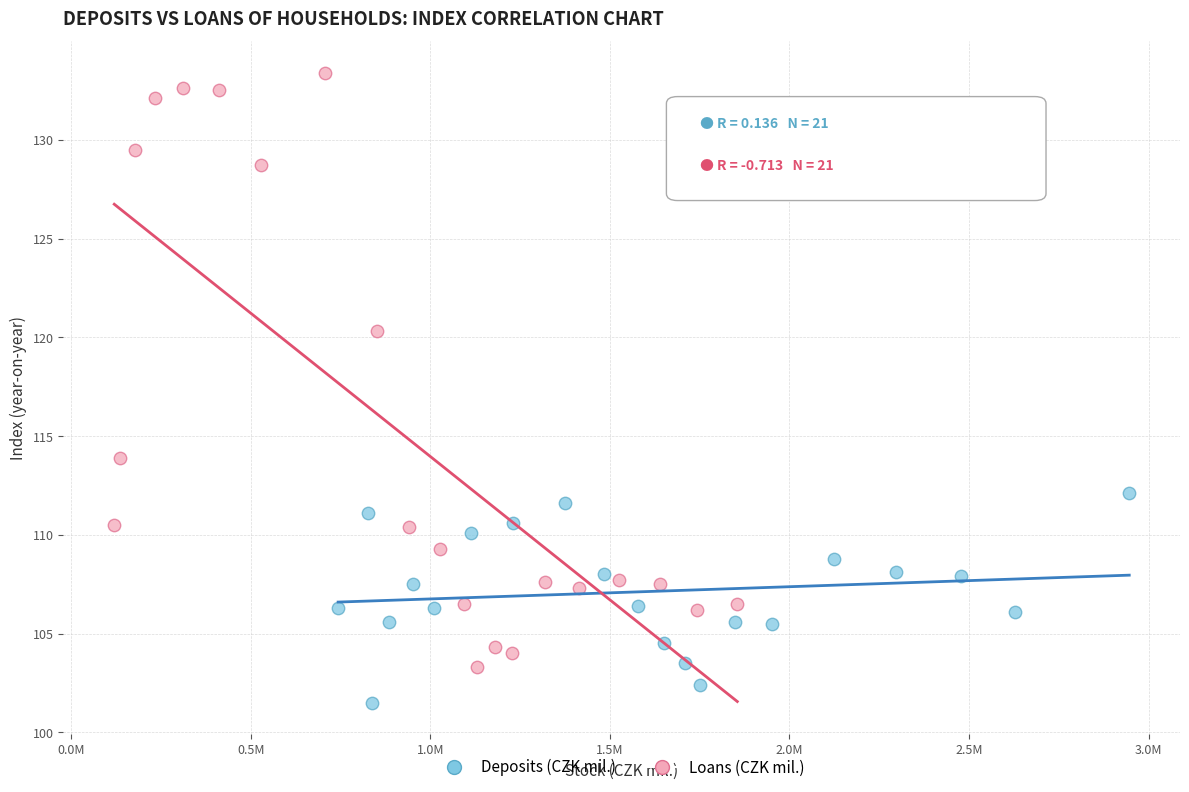

Which series contains the lowest Y value?

Deposits (CZK mil.)